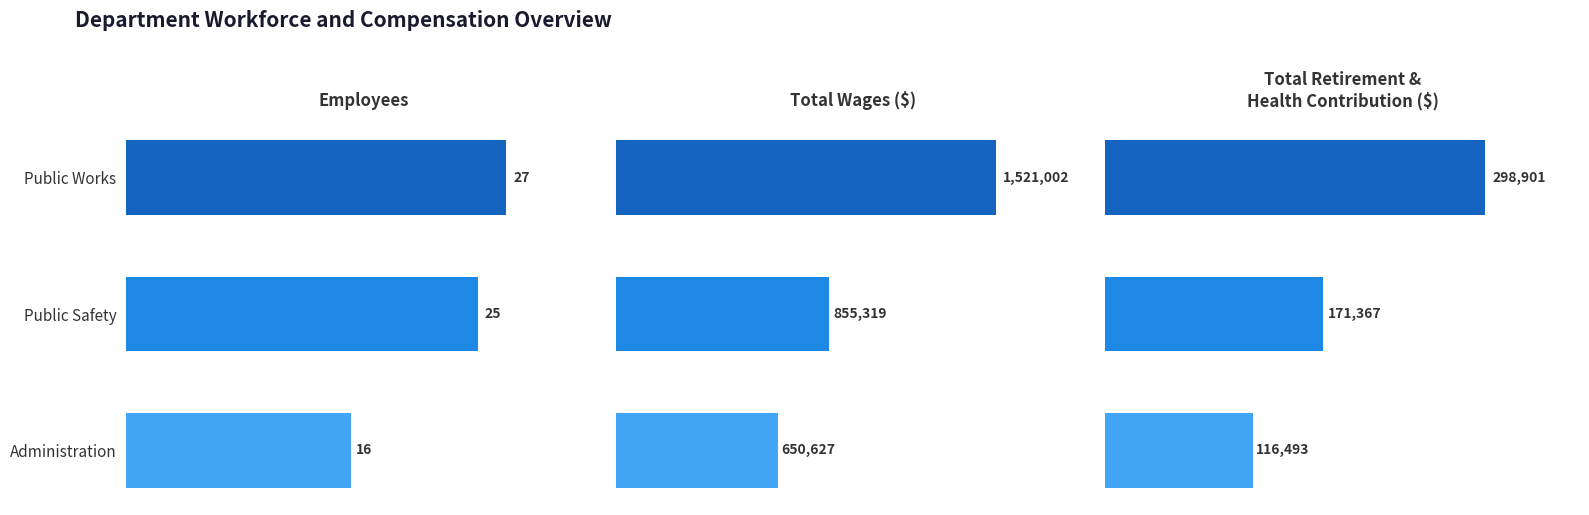

Which series has the largest total across all categories?

Total Wages